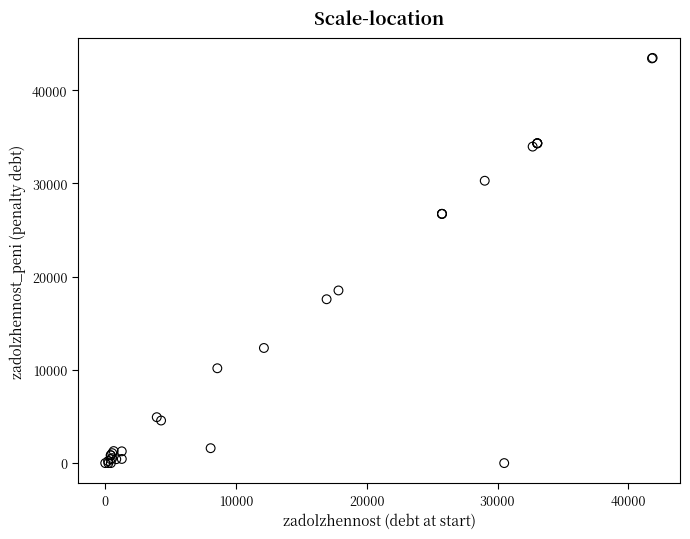

What Y value in the scatter plot is closest to 21731?

18517.8